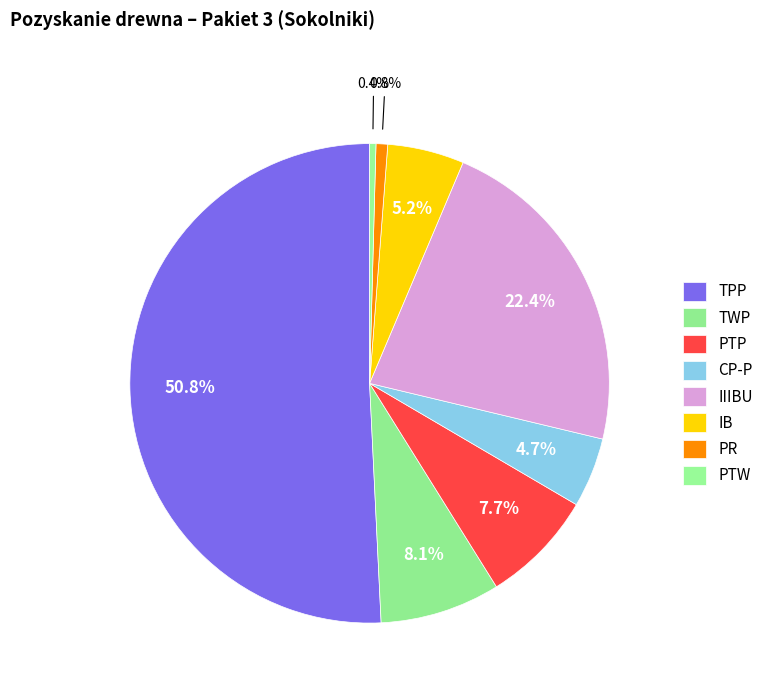

True or false: PTP accounts for 7% of the total.

False